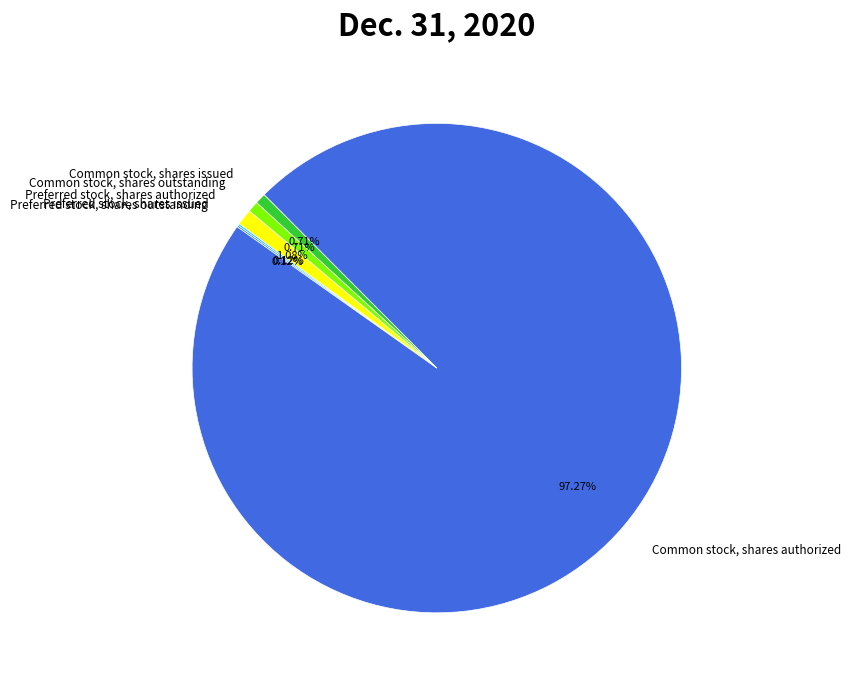

Does any single category account for the majority?

Yes